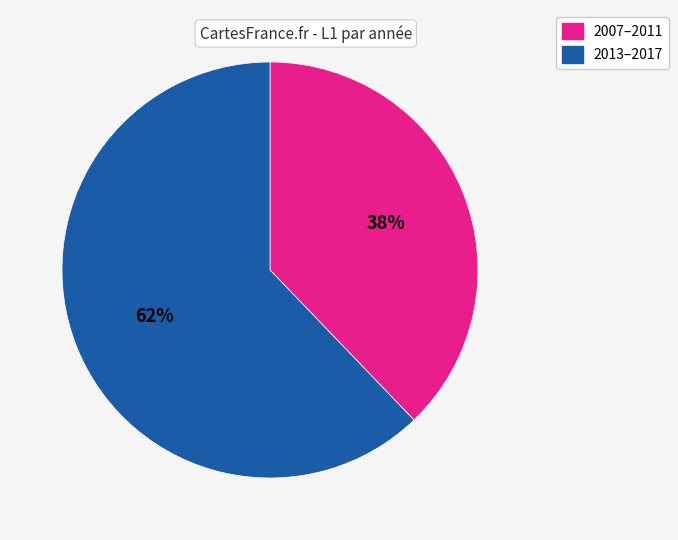

To the nearest percent, what is the average slice percentage?

50%